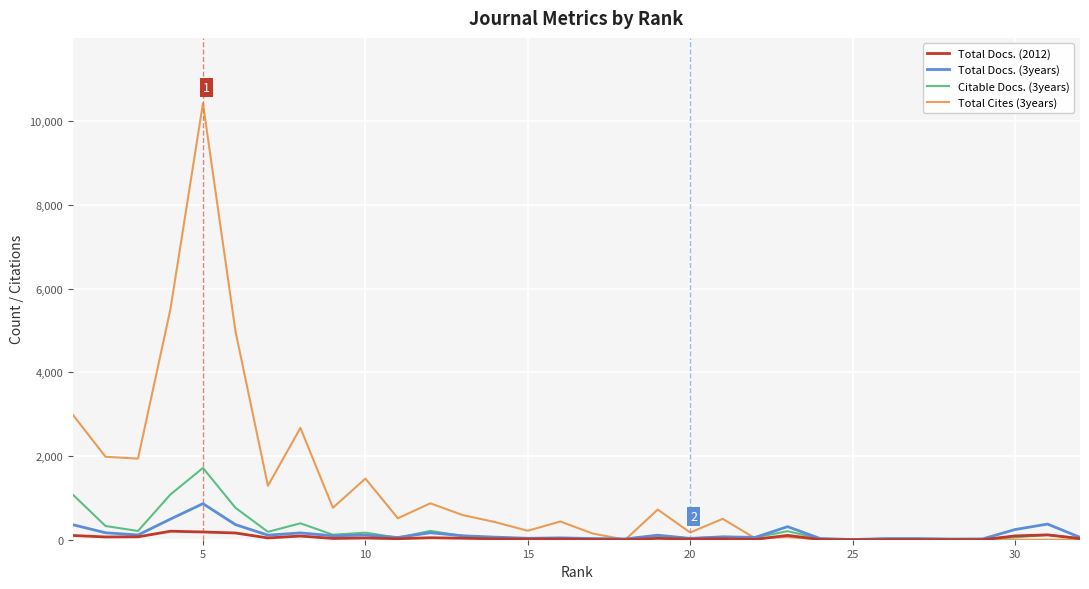

How many values in the Total Cites (3years) series are below 436?

16